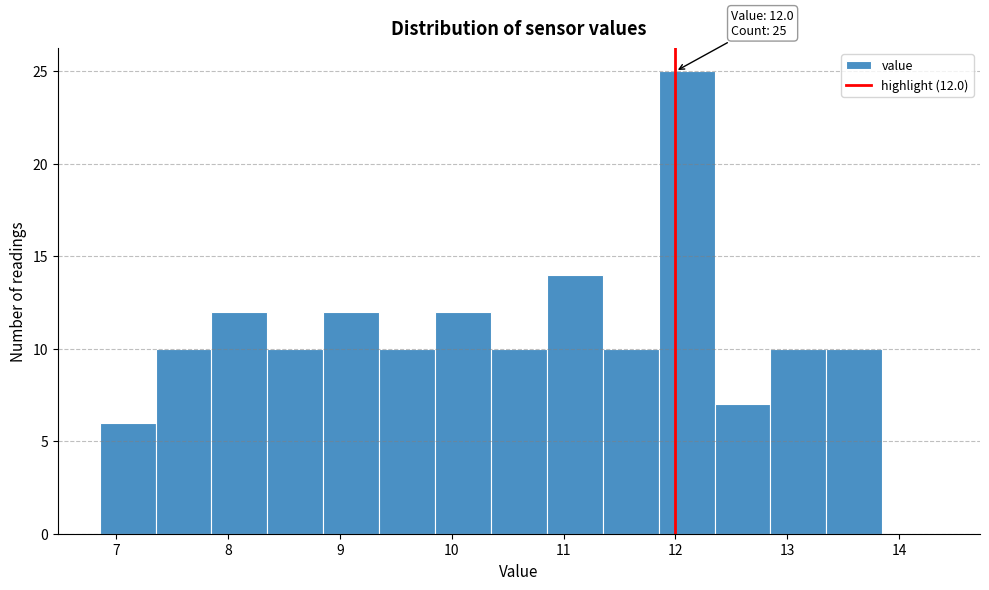

Which range on the x-axis has the tallest bar?

11.85 to 12.35